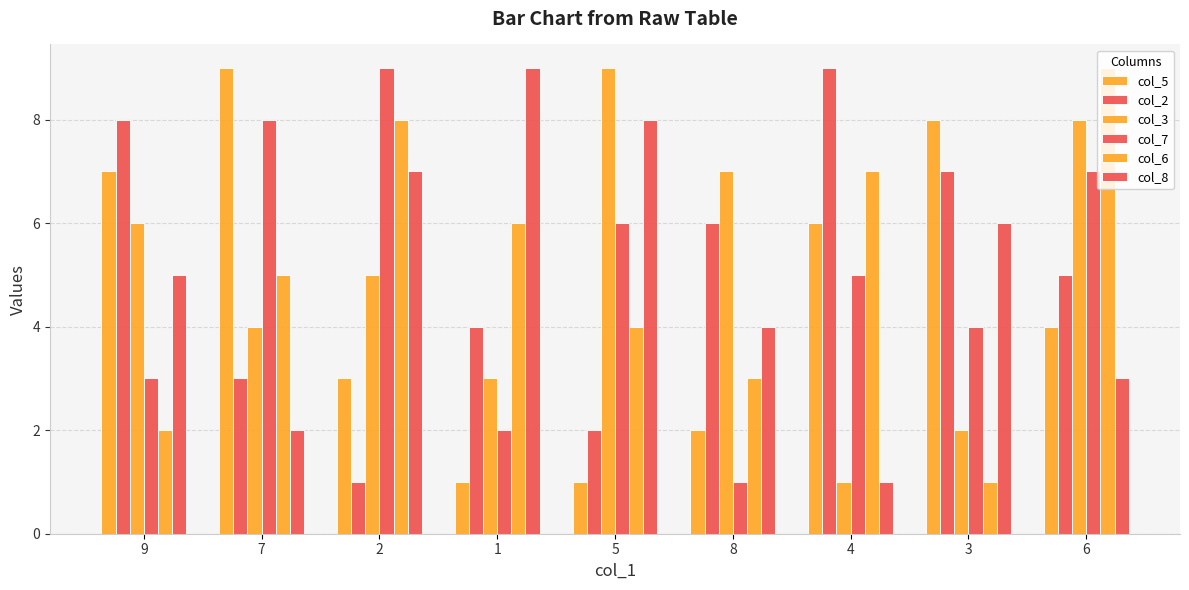

Which series has the widest spread of values?

col_5